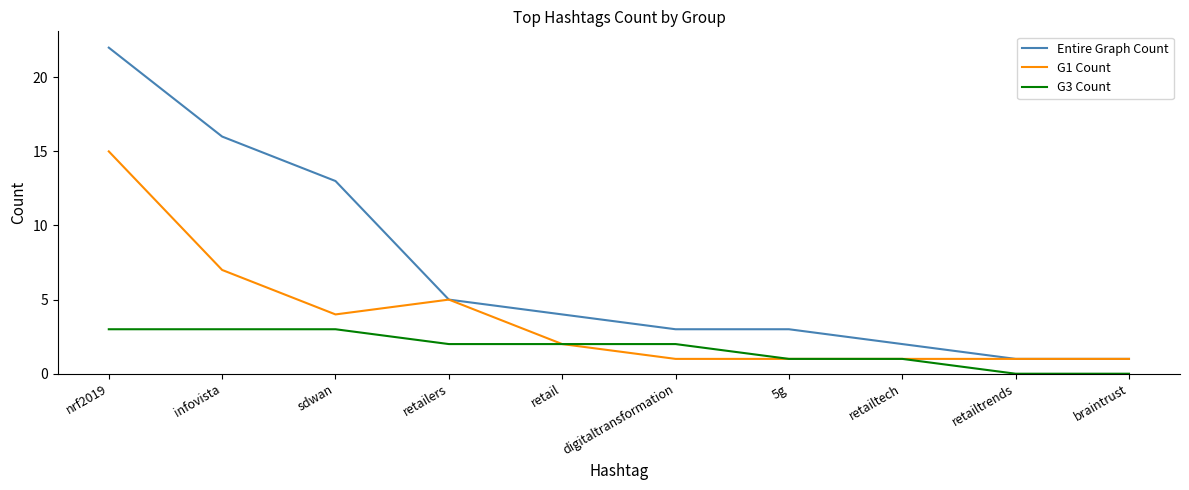

Which category has the highest value in the G1 Count series?

nrf2019